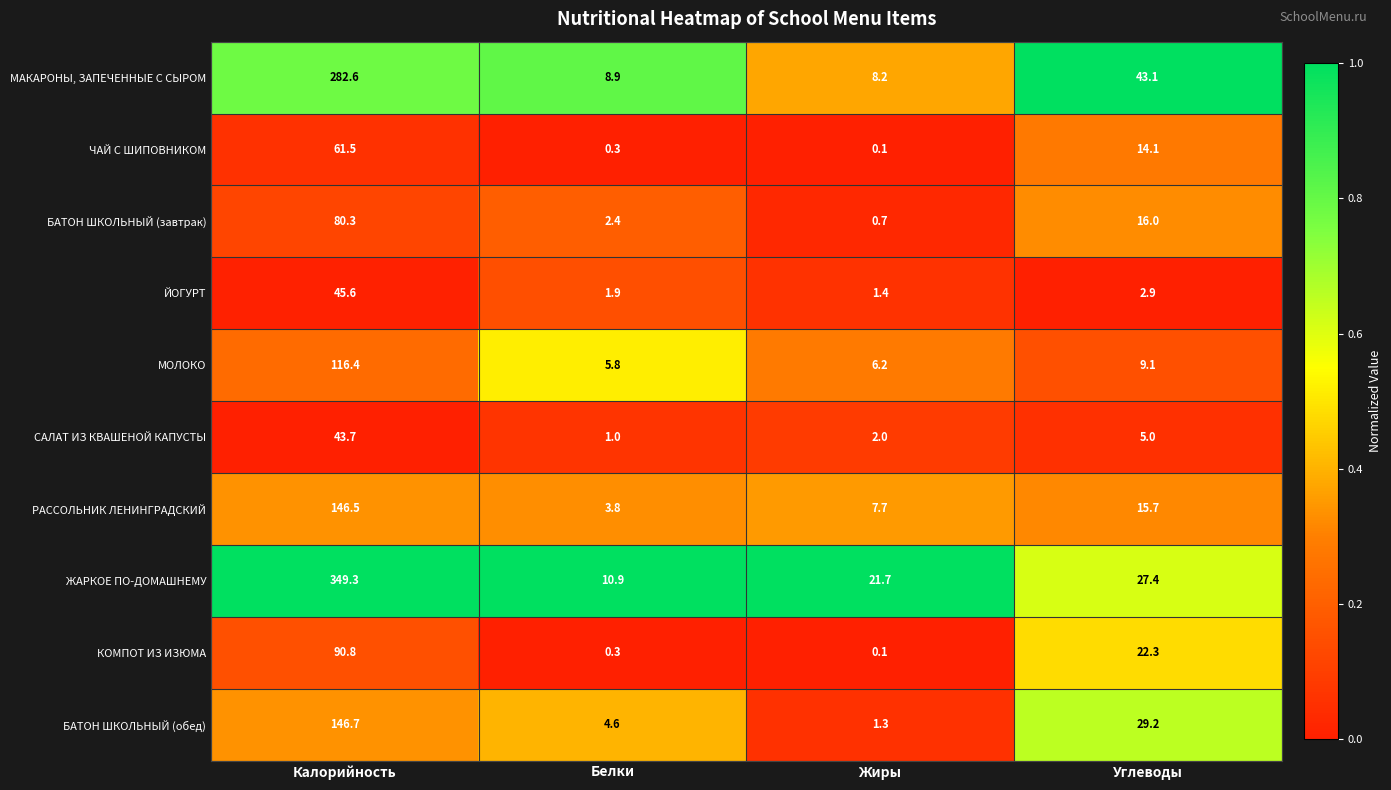

How many values in the БАТОН ШКОЛЬНЫЙ (обед) series exceed 29?

2